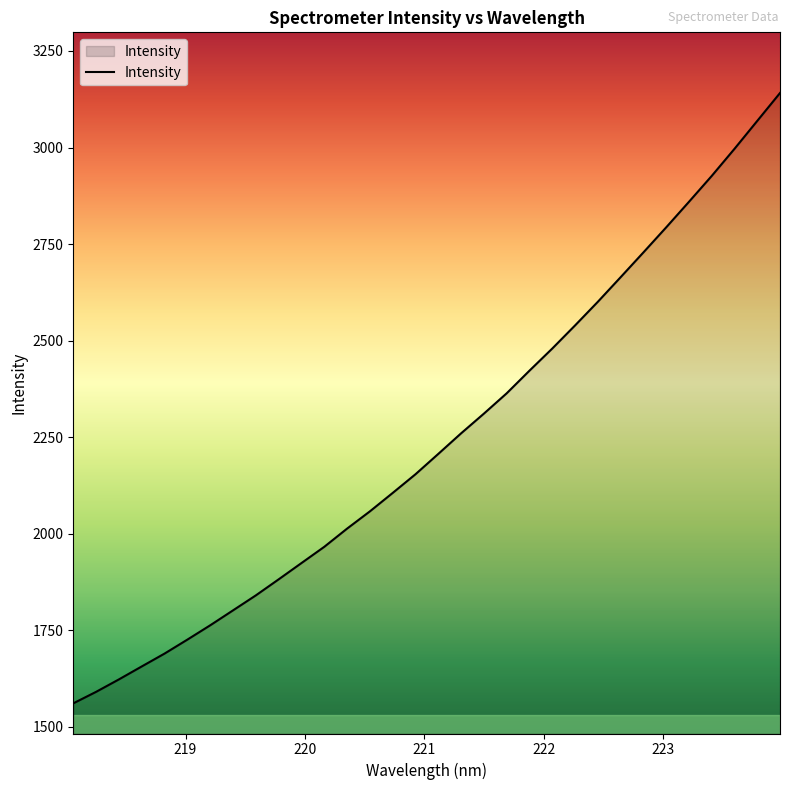

What is the smallest value displayed?

1561.2